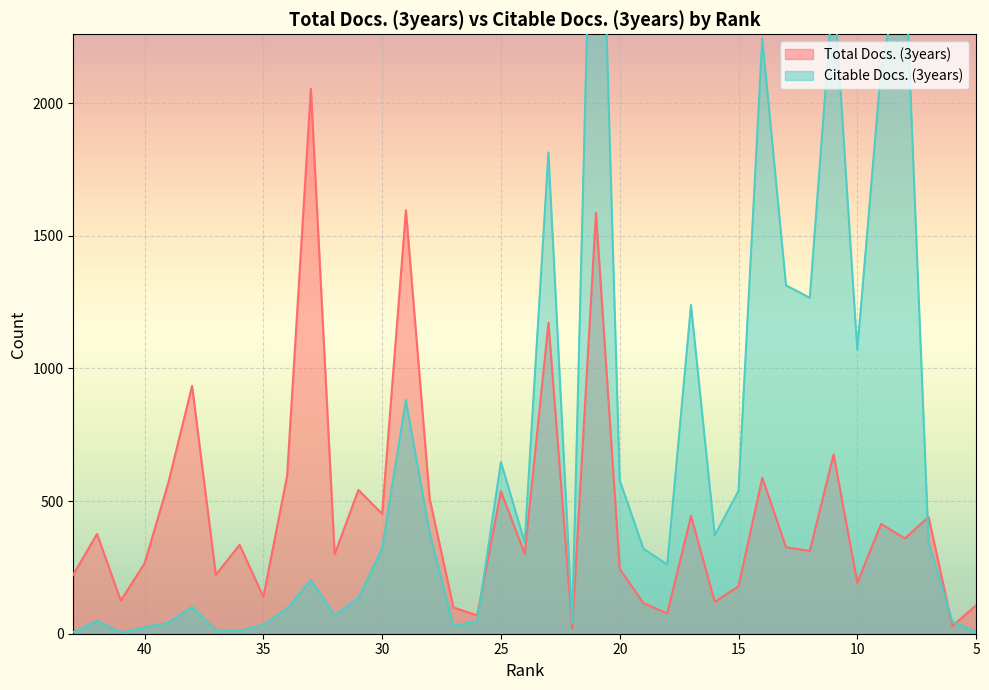

True or false: Citable Docs. (3years) and Total Docs. (3years) intersect in this chart.

True